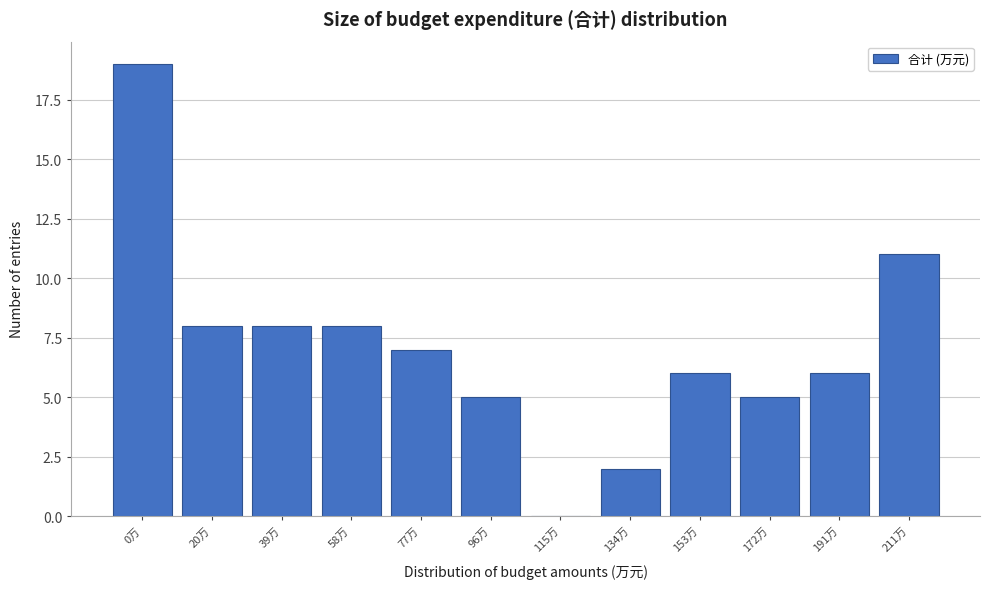

Reading left to right, list all the values displayed in this chart.

0万=19	20万=8	39万=8	58万=8	77万=7	96万=5	115万=0	134万=2	153万=6	172万=5	191万=6	211万=11